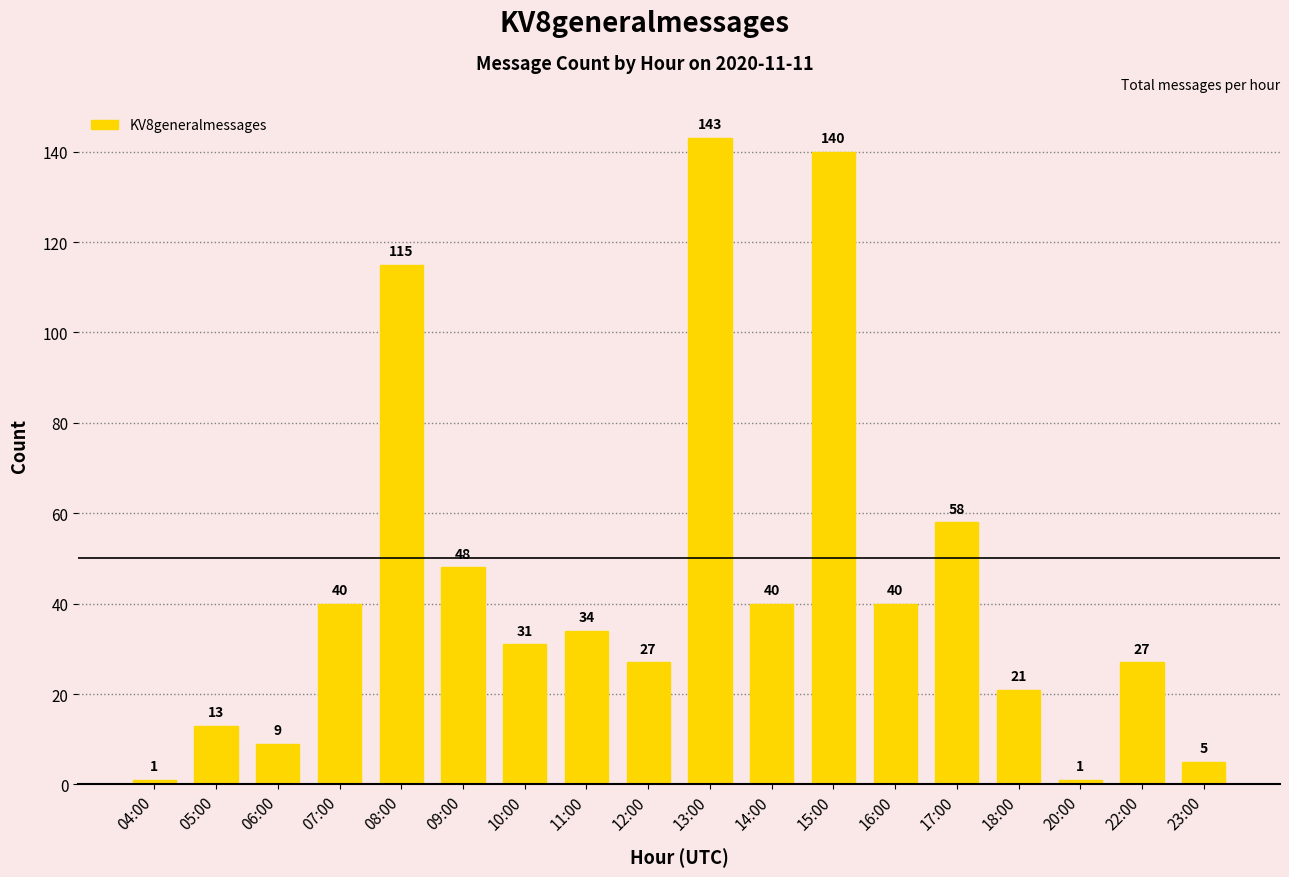

What is the sum of all values?

793